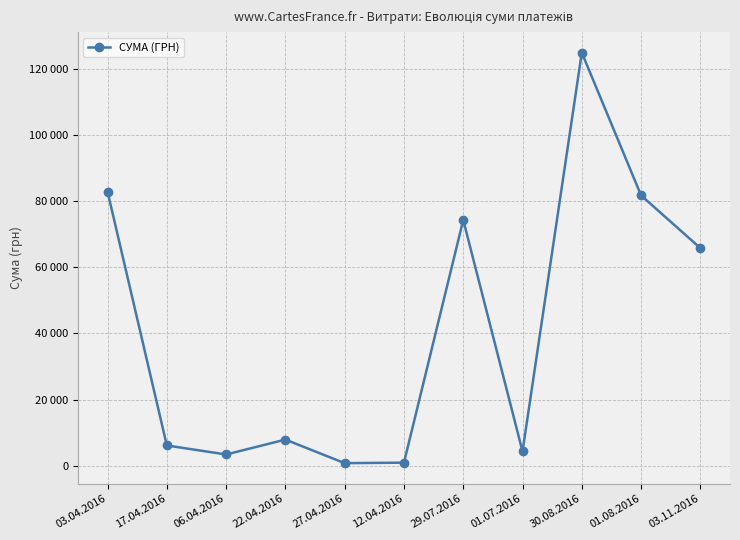

True or false: the data has more than 0 interior local peaks.

True